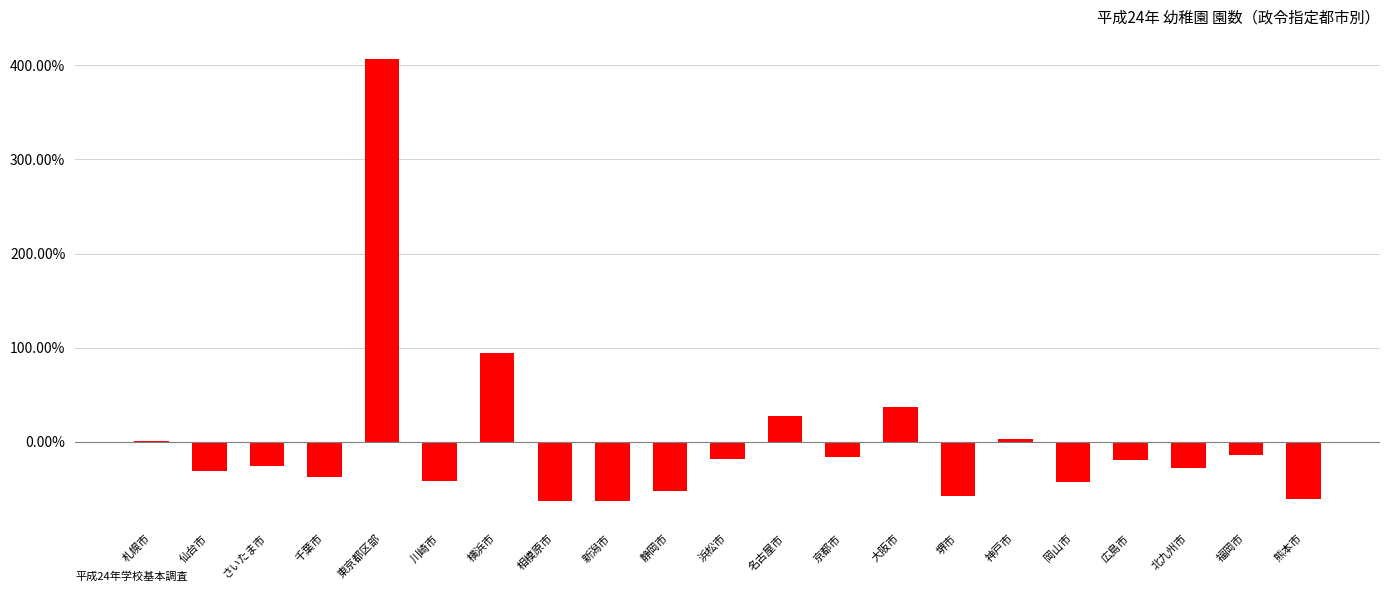

Read the value at 福岡市.

-13.7